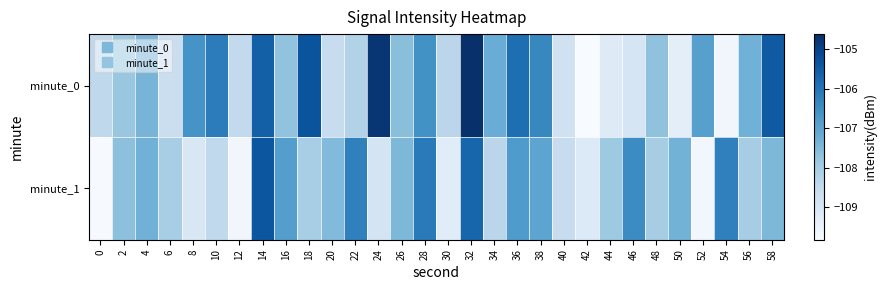

Rank the series by their maximum value, from highest to lowest.

minute_0, minute_1